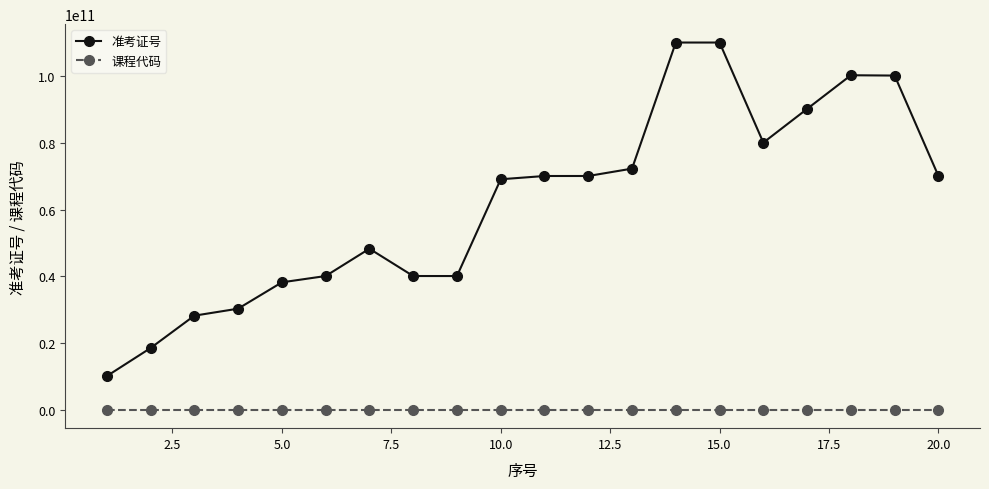

Which series has the largest range (max minus min)?

准考证号